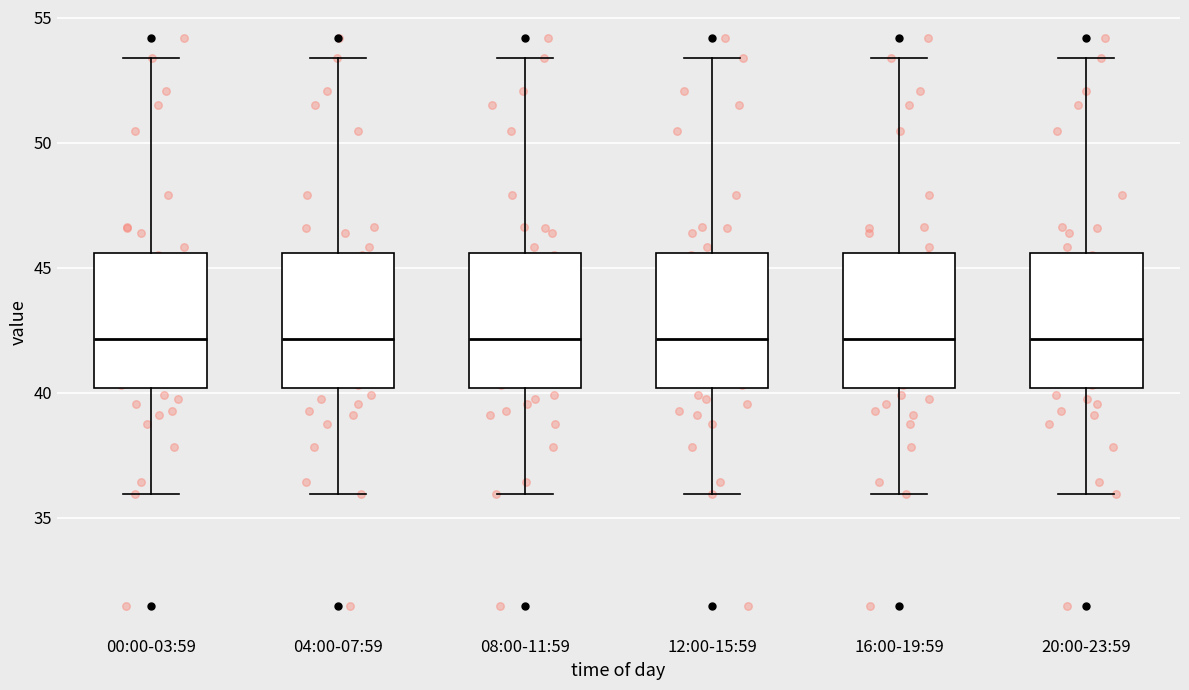

Reading left to right, read every box against the y-axis: the position of its median line, the range the box covers, and the ends of its whiskers. The values are not printed on the chart, so give them approximately, as read against the axis.

00:00-03:59: median 42.0, box 40.0 to 45.5, whiskers 36.0 to 53.5
04:00-07:59: median 42.0, box 40.0 to 45.5, whiskers 36.0 to 53.5
08:00-11:59: median 42.0, box 40.0 to 45.5, whiskers 36.0 to 53.5
12:00-15:59: median 42.0, box 40.0 to 45.5, whiskers 36.0 to 53.5
16:00-19:59: median 42.0, box 40.0 to 45.5, whiskers 36.0 to 53.5
20:00-23:59: median 42.0, box 40.0 to 45.5, whiskers 36.0 to 53.5